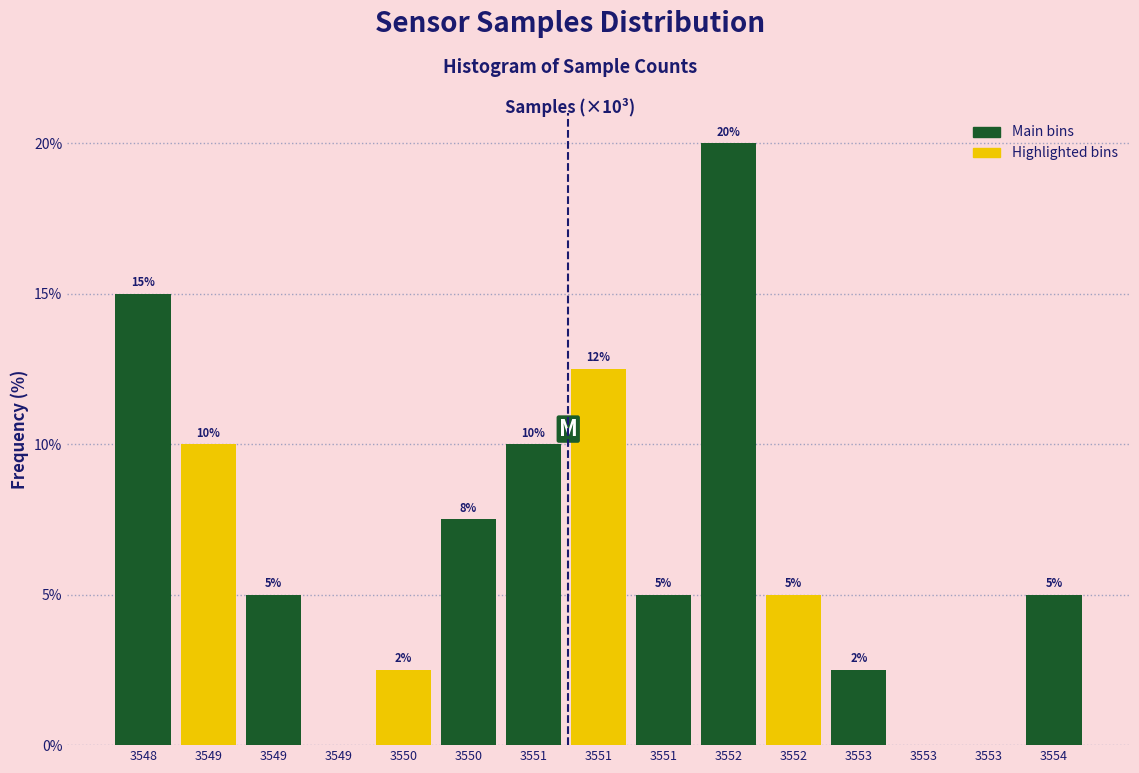

Count the number of data series in this chart.

1